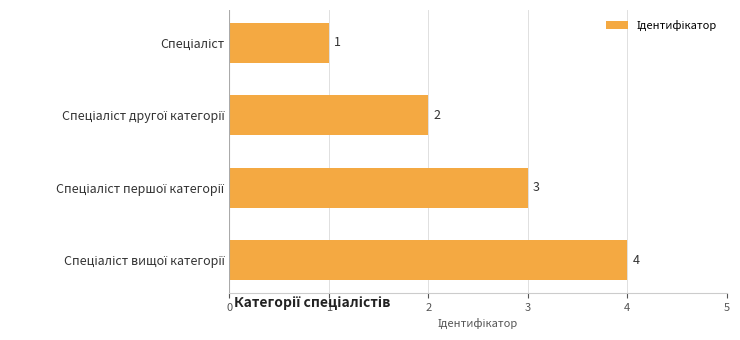

What is the sum of all values?

10